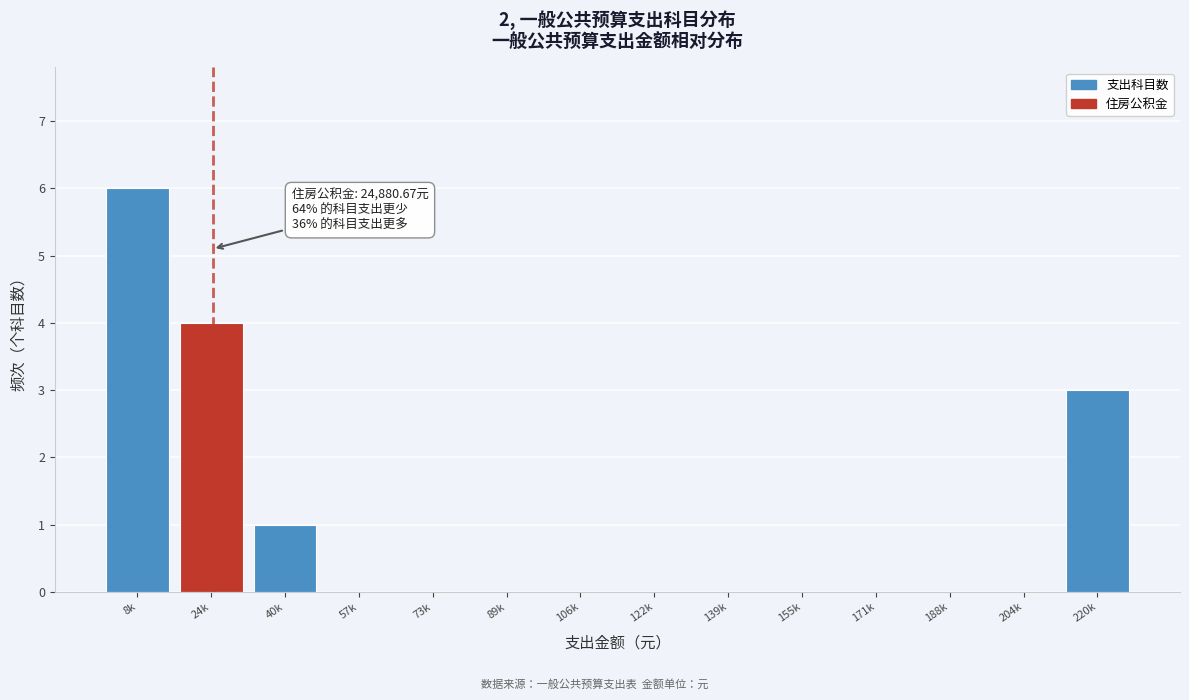

Reading left to right, extract all data points from this chart.

8k=6	24k=4	40k=1	57k=0	73k=0	89k=0	106k=0	122k=0	139k=0	155k=0	171k=0	188k=0	204k=0	220k=3